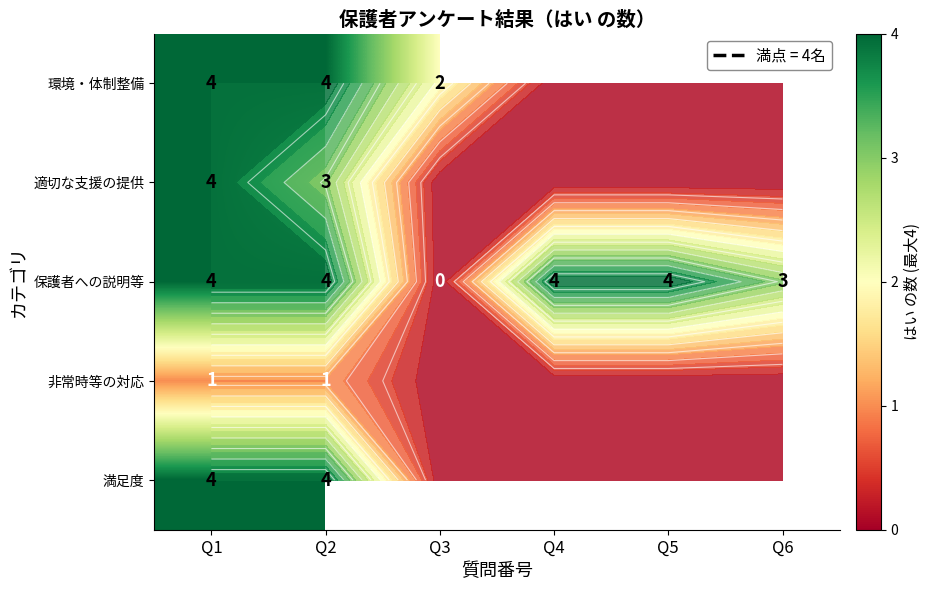

What is the maximum value shown in the chart?

4.0